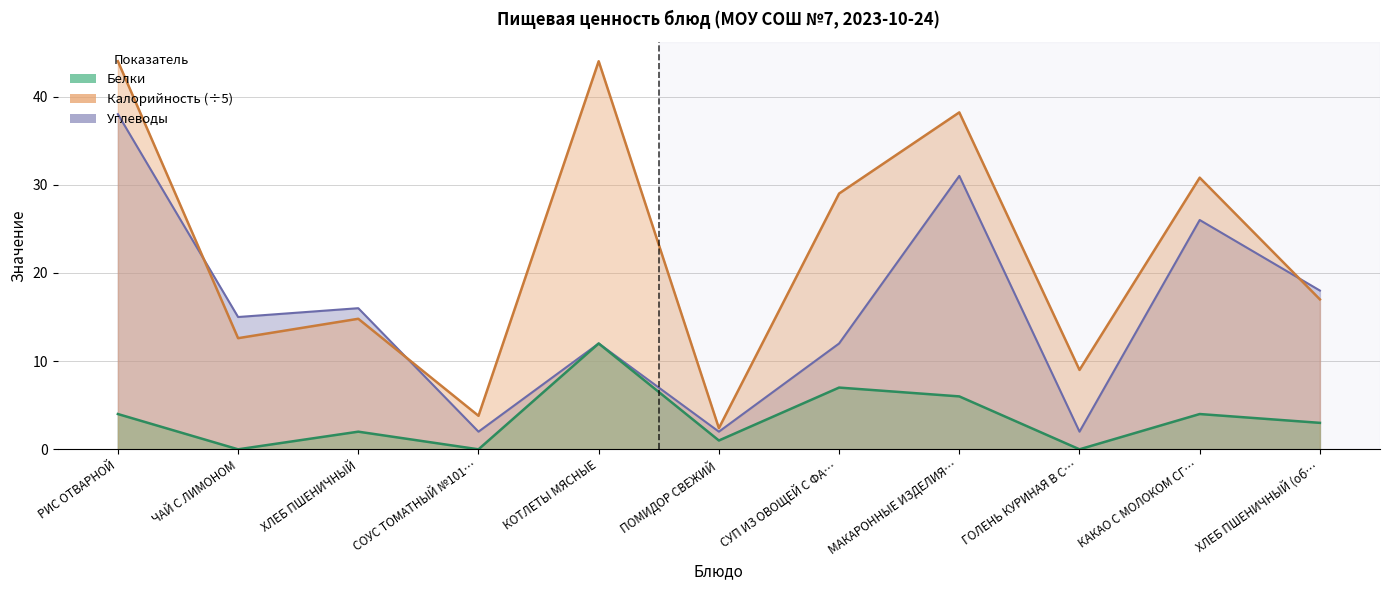

Is it true that Углеводы equals 2.7 at СОУС ТОМАТНЫЙ №101…?

False